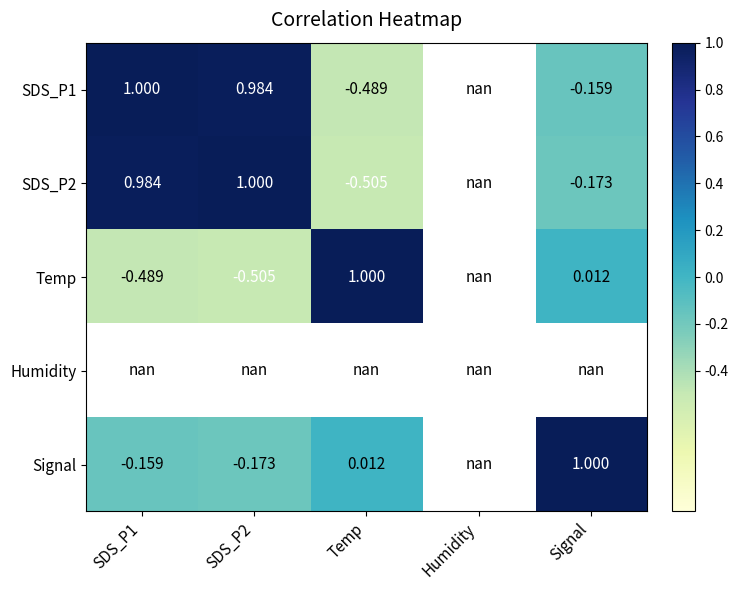

Rank the series at Humidity from highest to lowest value.

SDS_P1, SDS_P2, Temp, Humidity, Signal